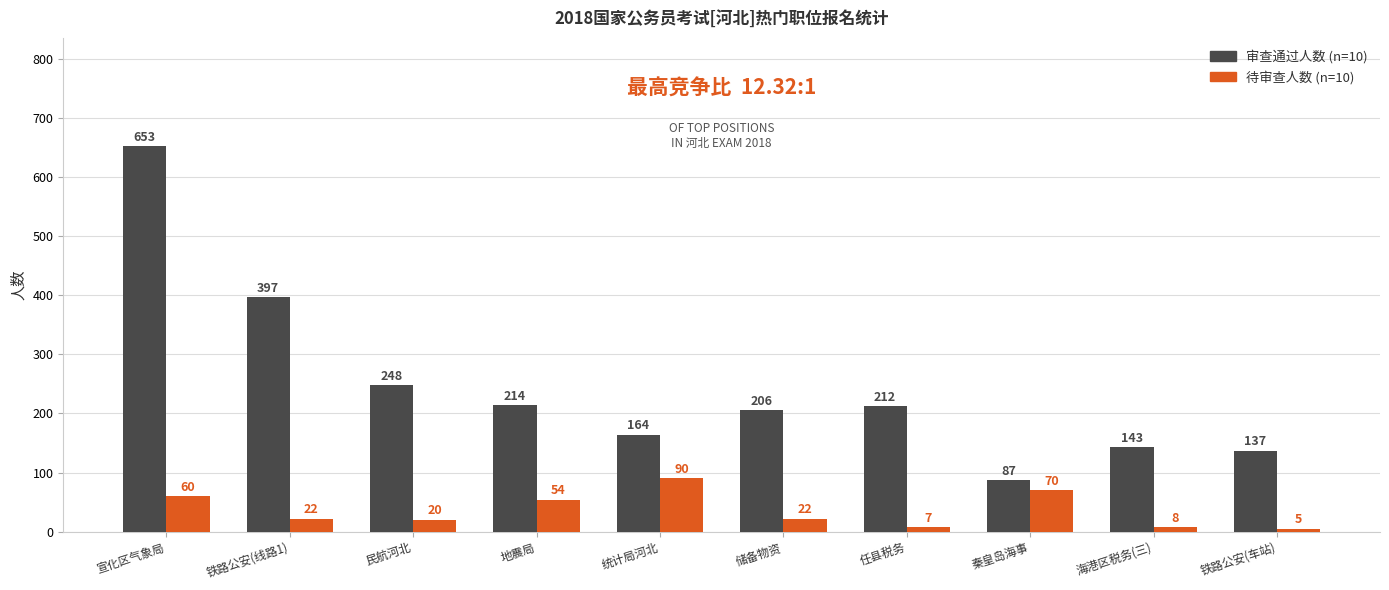

What is the label of the 1st bar from the right?

铁路公安(车站)